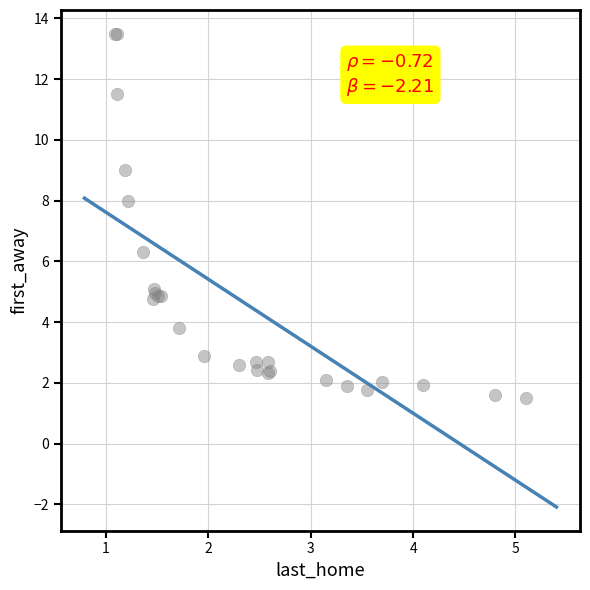

What Y value in the scatter plot is closest to 7?

6.3